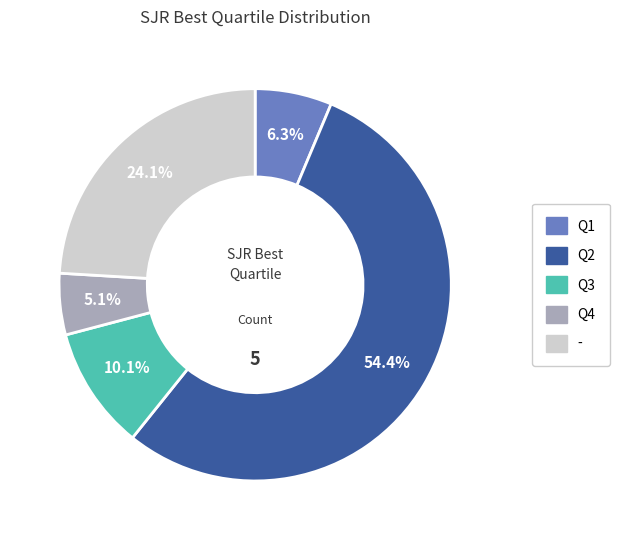

Count the number of slices in the pie.

5